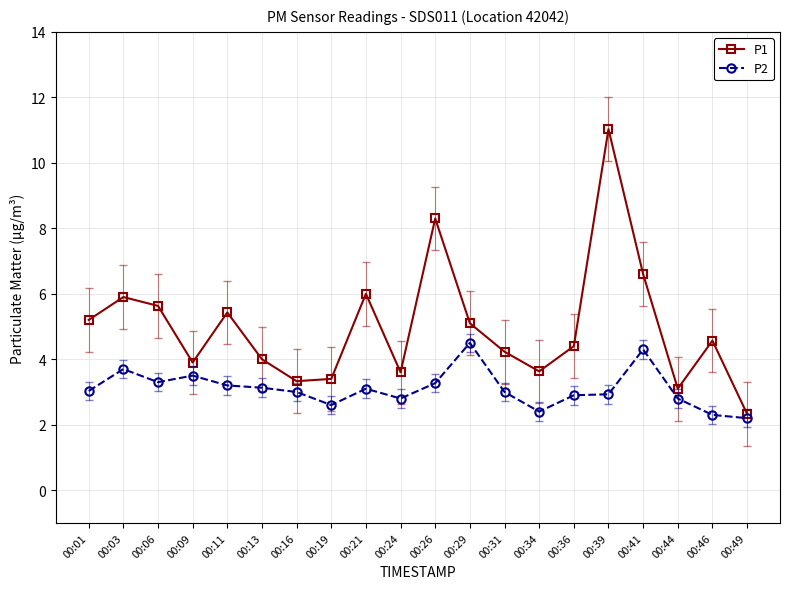

Rank the series at 00:24 from lowest to highest value.

P2, P1